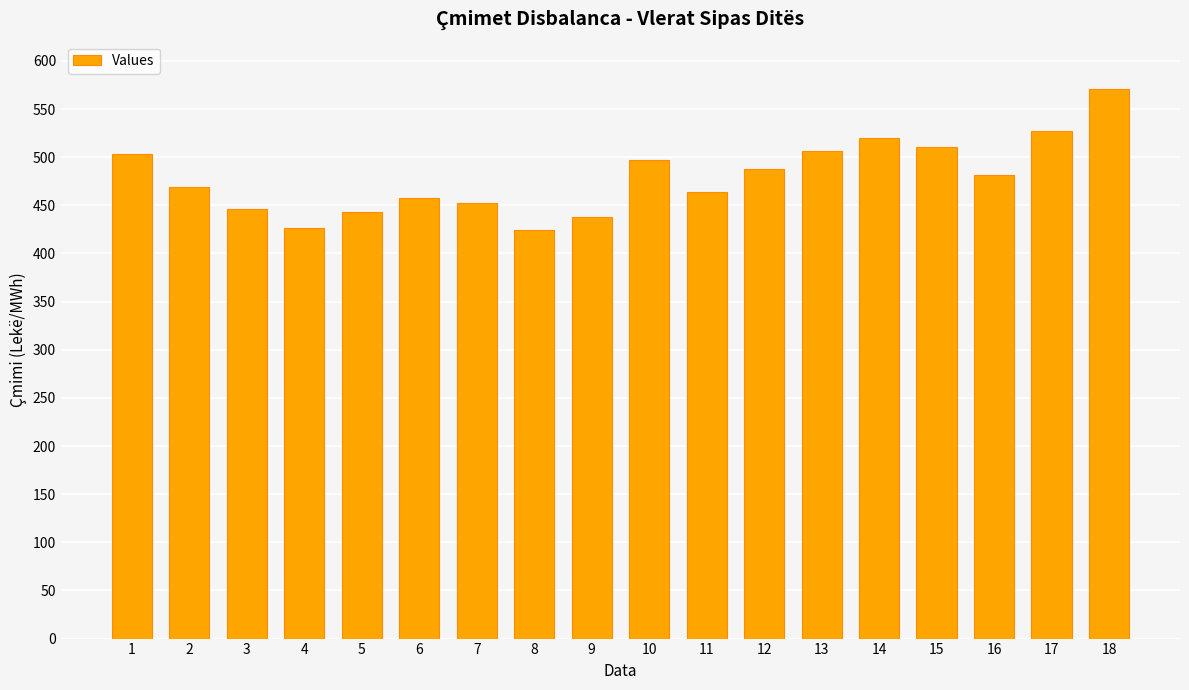

The chart shows a value of 469.2 at 2. True or false?

True